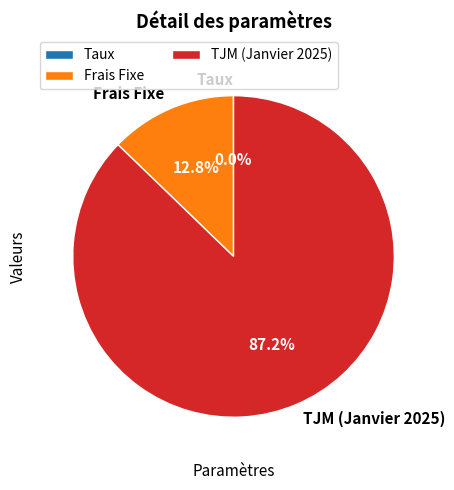

Which slice represents more than half of the pie?

TJM (Janvier 2025)